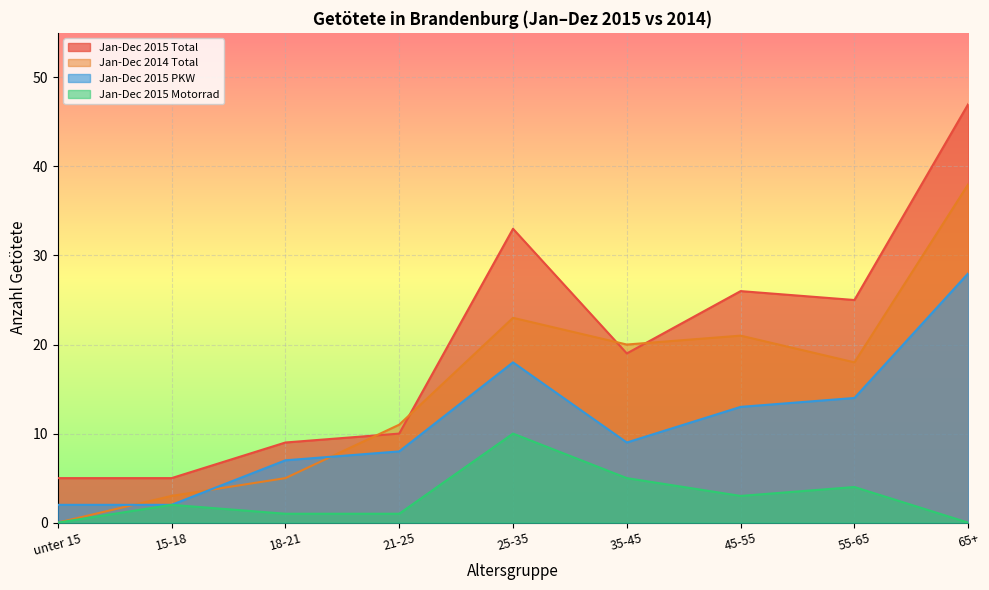

The Jan-Dec 2014 Total series shows -15 at unter 15. True or false?

False